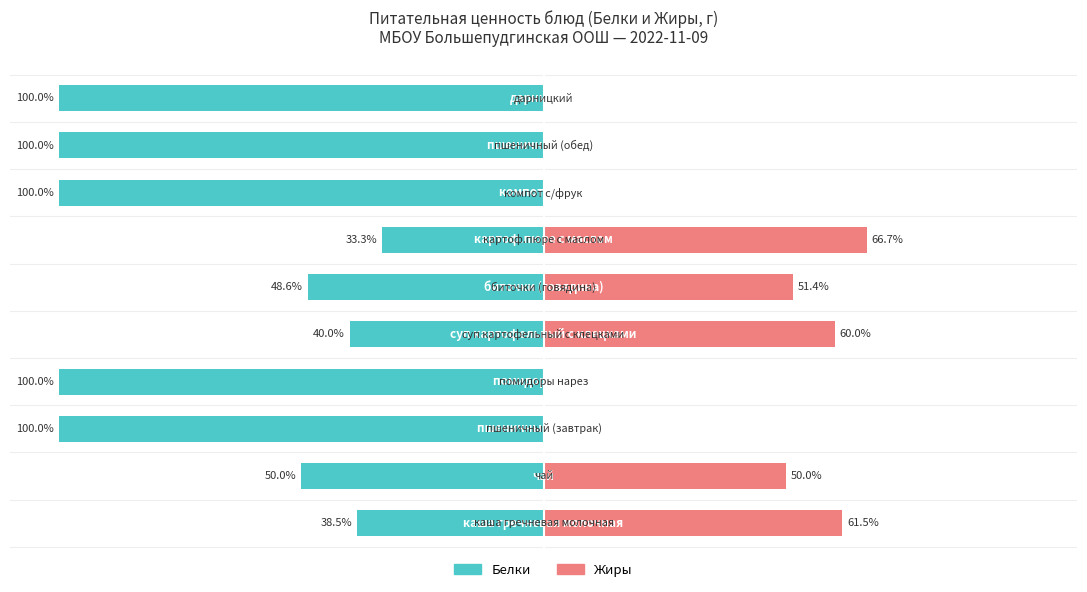

How many data points in Белки are above -50?

4